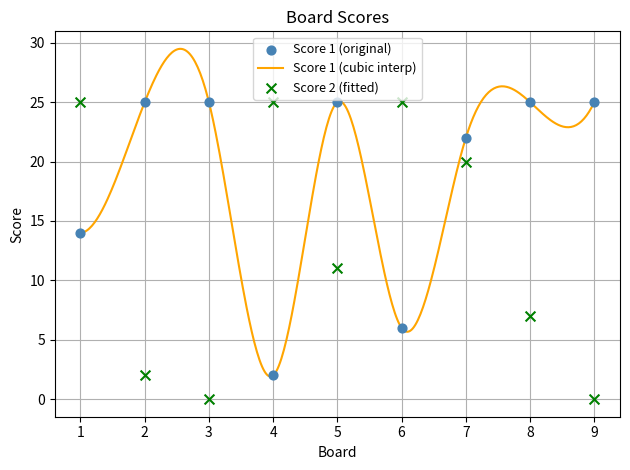

At how many categories does at least one series exceed 1?

9